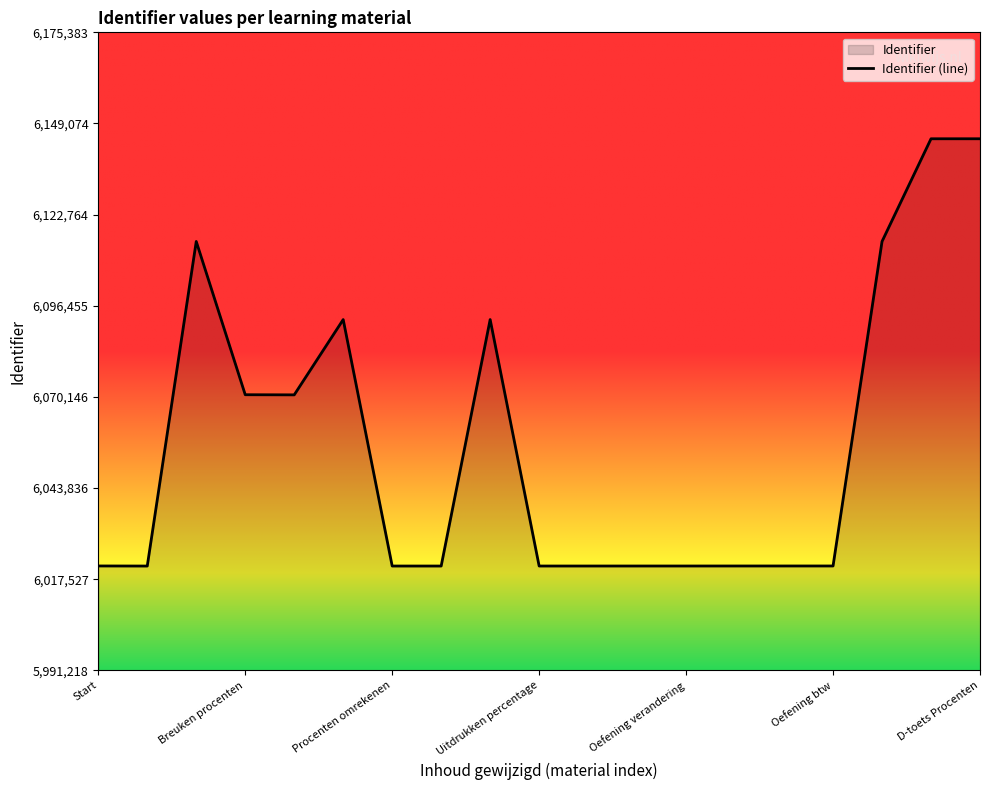

The chart shows a value of 6021349 at Start. True or false?

True